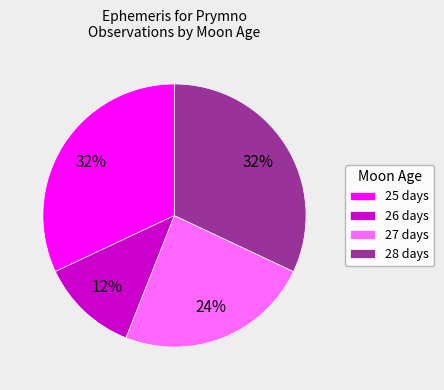

How many segments does this pie chart have?

4